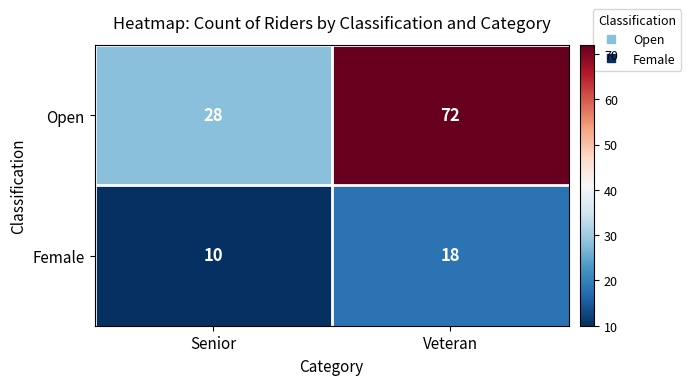

The Female series shows 18 at Veteran. True or false?

True